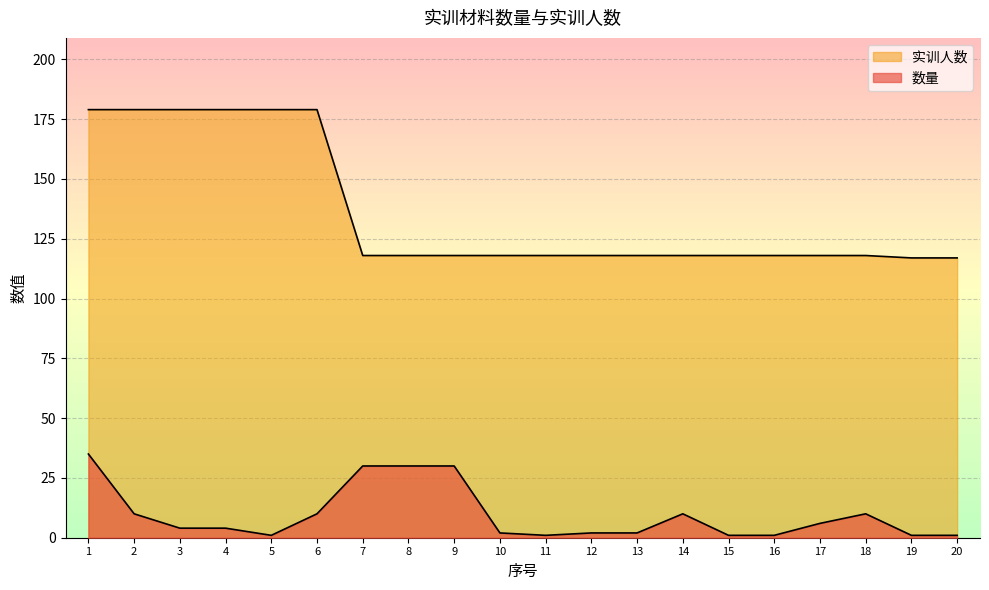

What is the smallest value displayed?

1